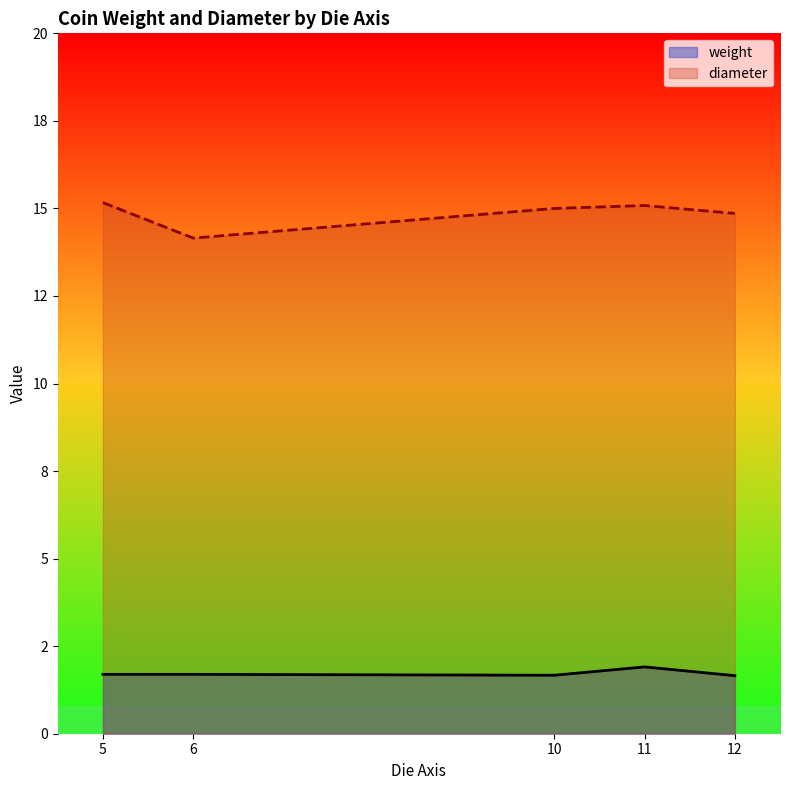

List the series in order of their peak value, highest first.

diameter, weight